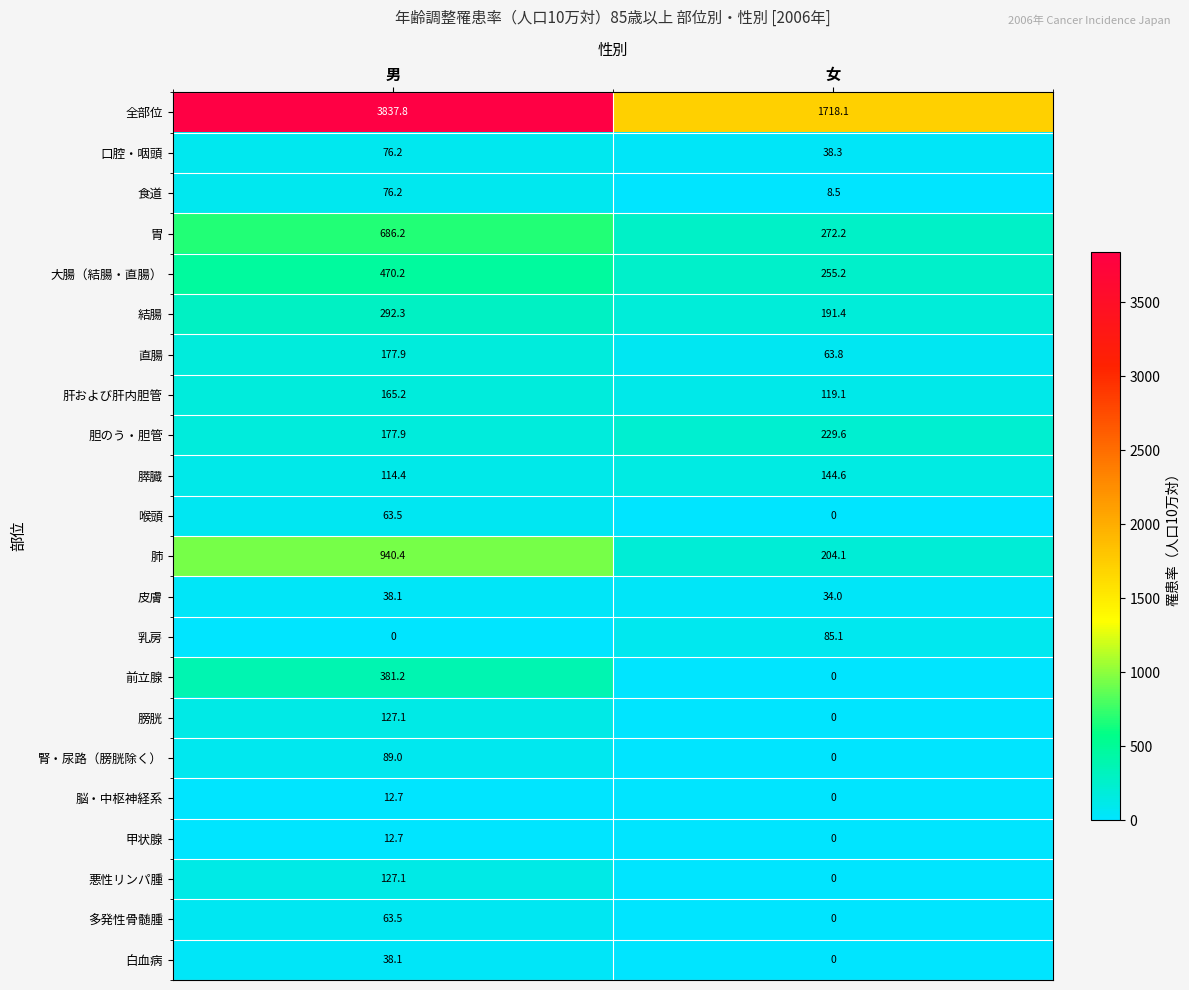

The value of 胃 at 男 is 460.9. True or false?

False